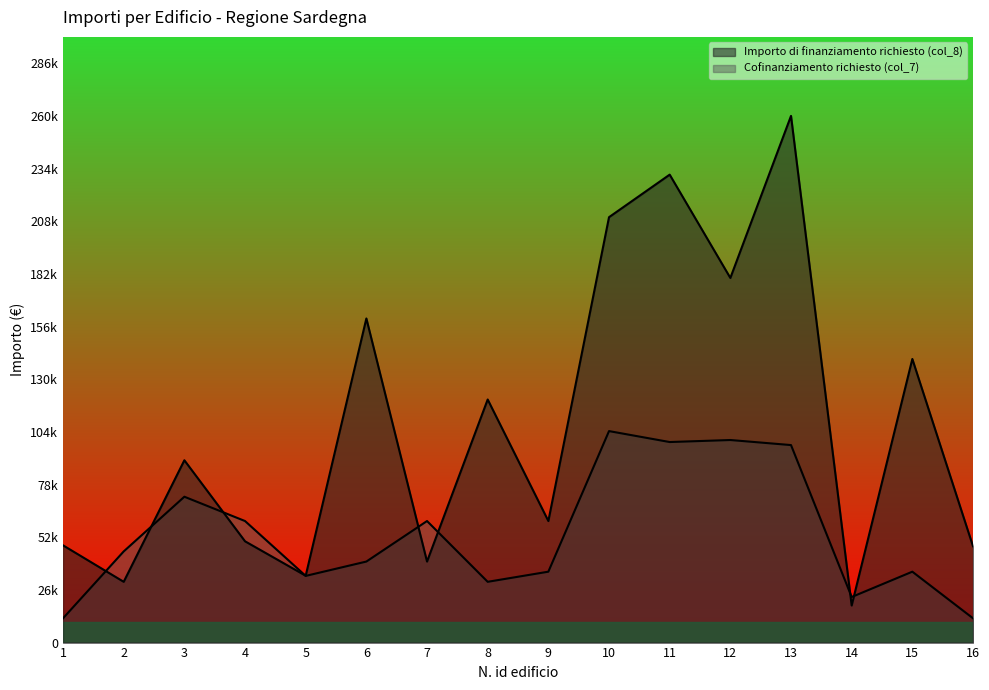

List the series in order of their overall mean, highest first.

Importo di finanziamento richiesto (col_8), Cofinanziamento richiesto (col_7)